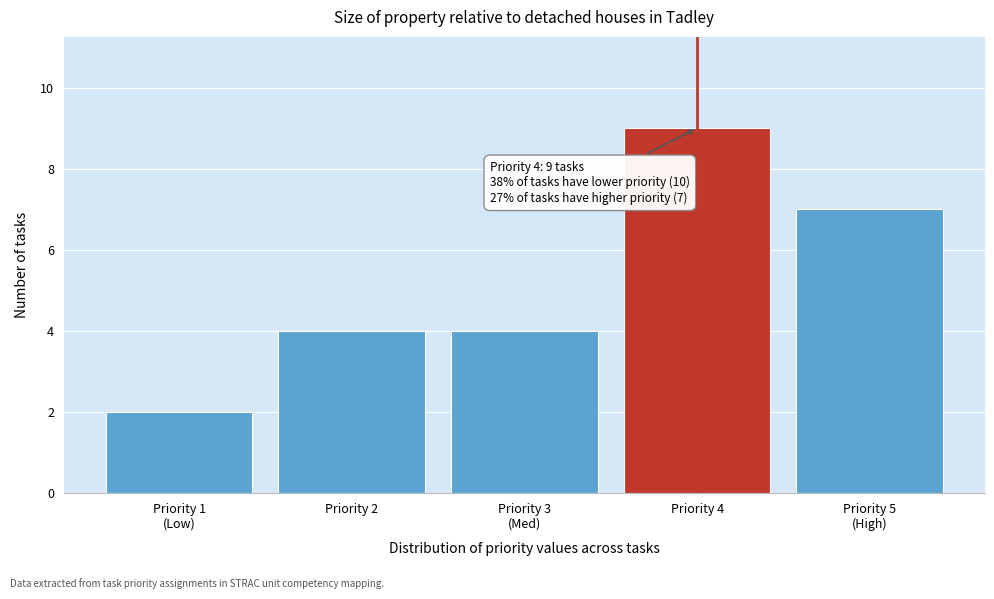

Reading right to left, what are all the values shown in this chart?

7	9	4	4	2